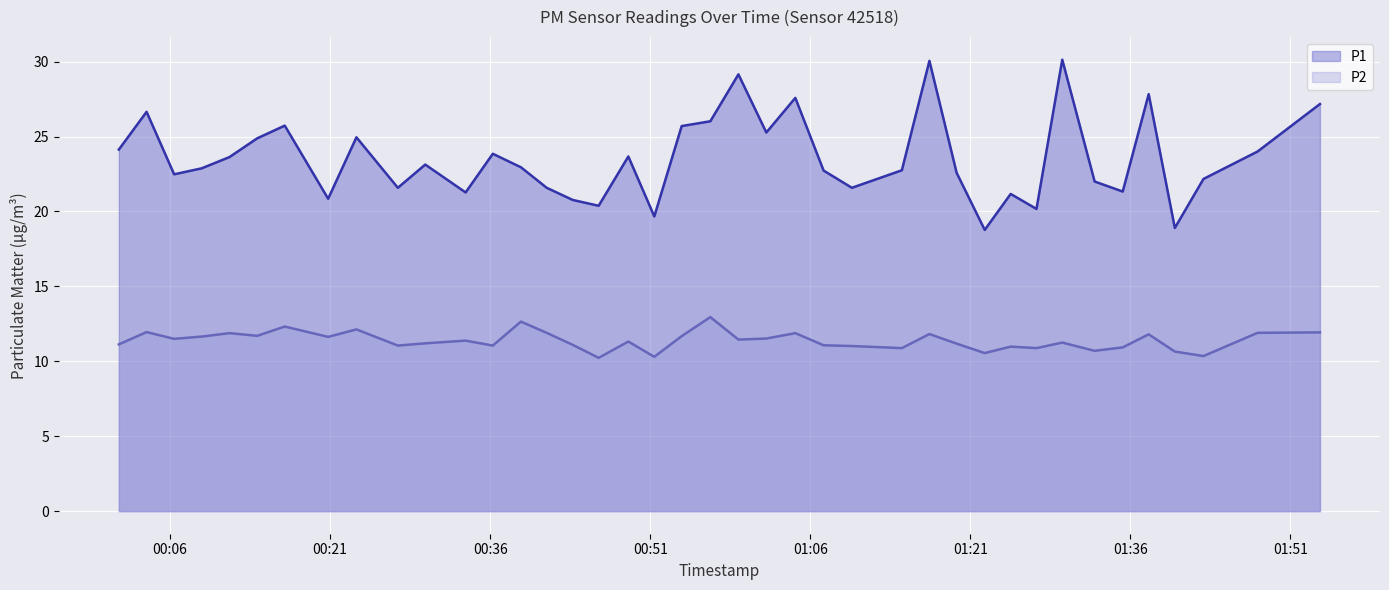

At how many categories does at least one series exceed 14?

40